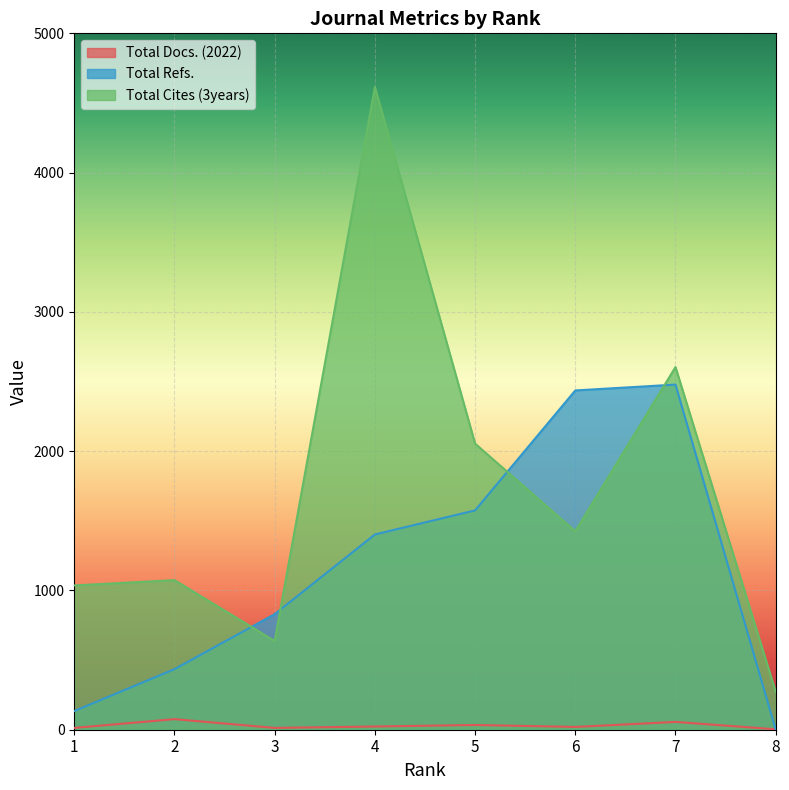

What is the difference between the maximum and minimum values in the Total Cites (3years) series?

4342